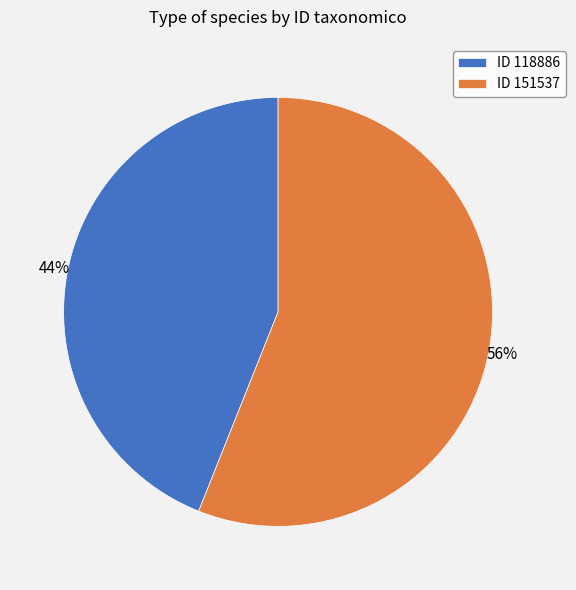

Do ID 118886 and ID 151537 together represent more than half of the pie?

Yes